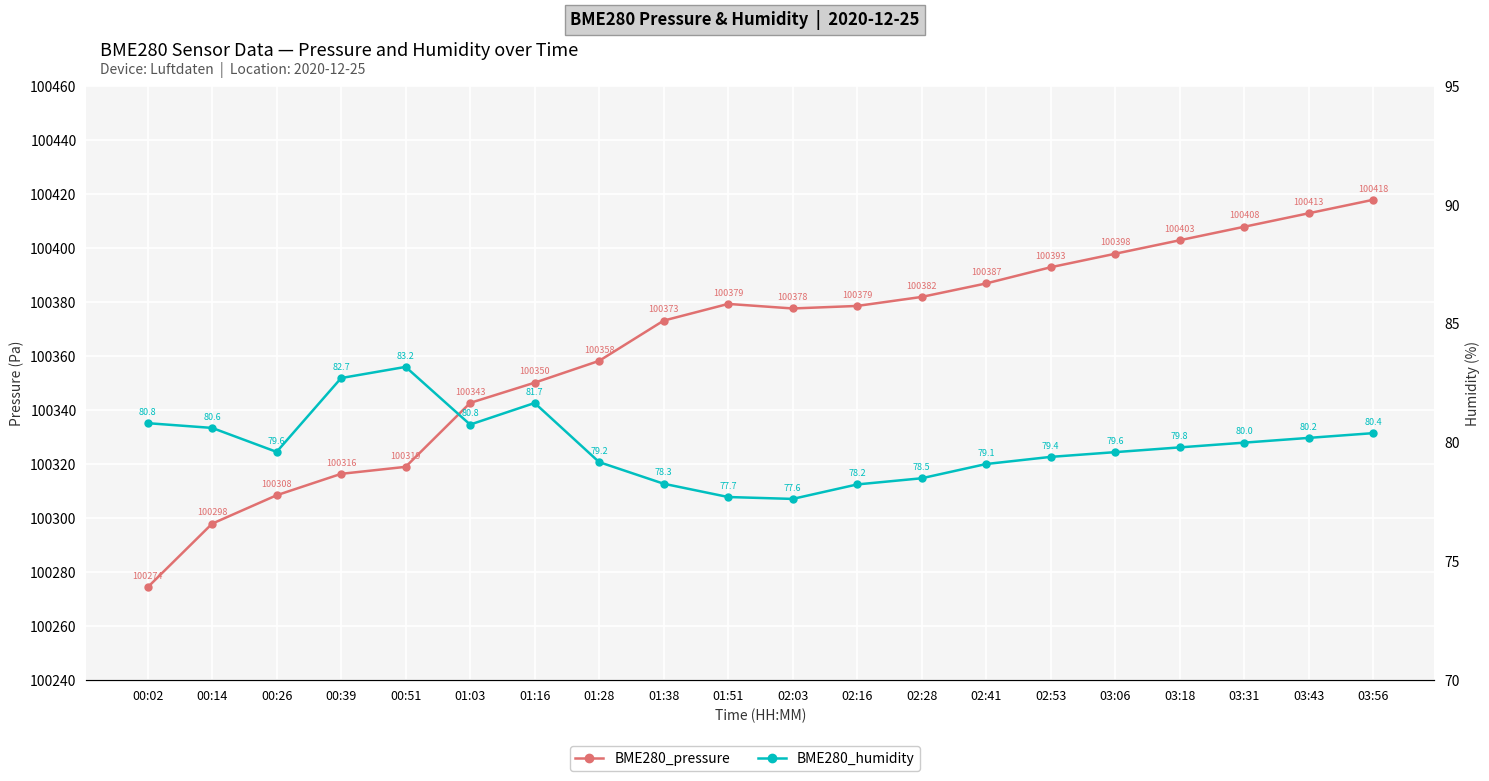

What is the label of the 20th point from the left?

03:56